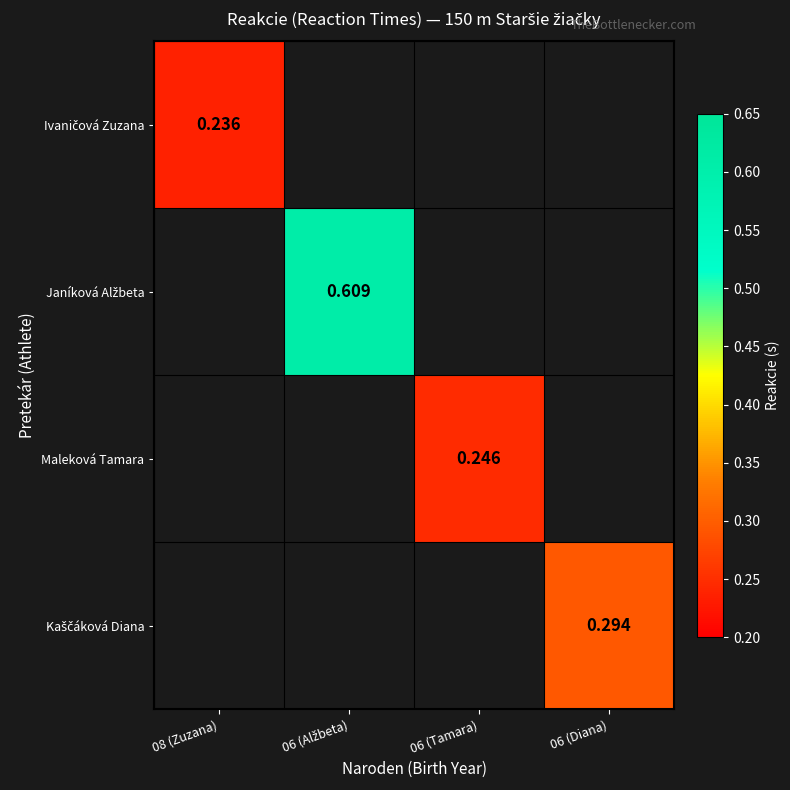

Is the value of Janíková Alžbeta at 06 (Diana) greater than the value of Kaščáková Diana at 06 (Diana)?

No